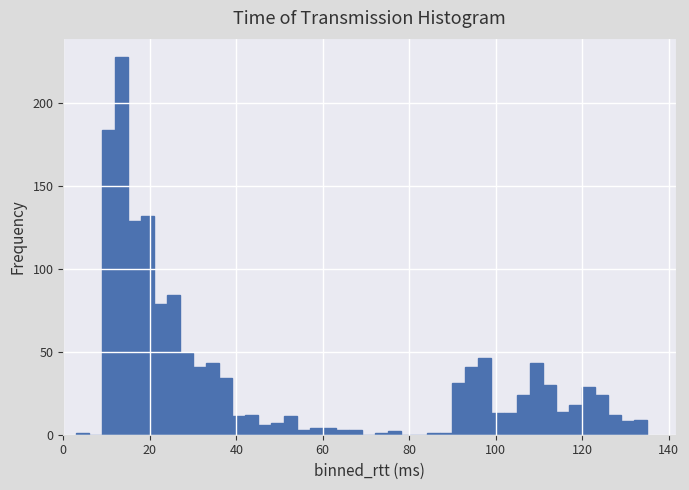

Read against the x-axis, roughly where is the centre of the tallest bar?

14